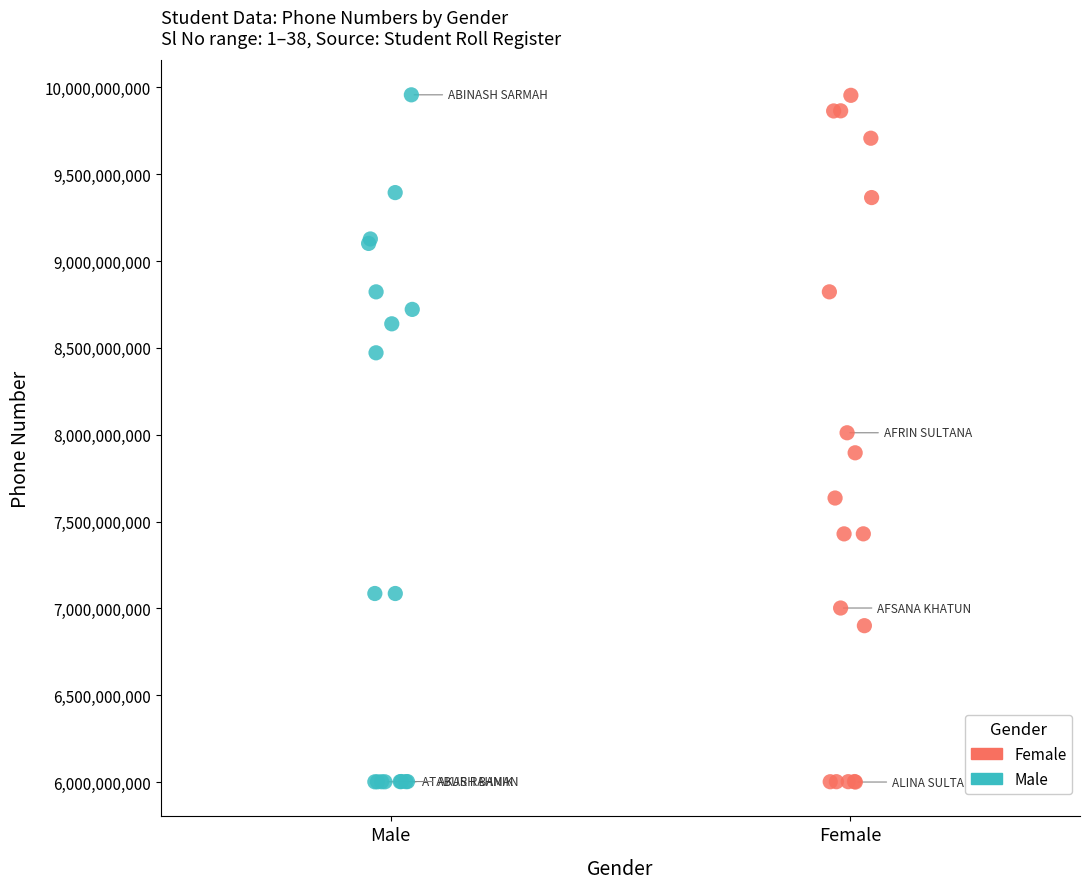

What are all the series names shown in the legend?

Female, Male